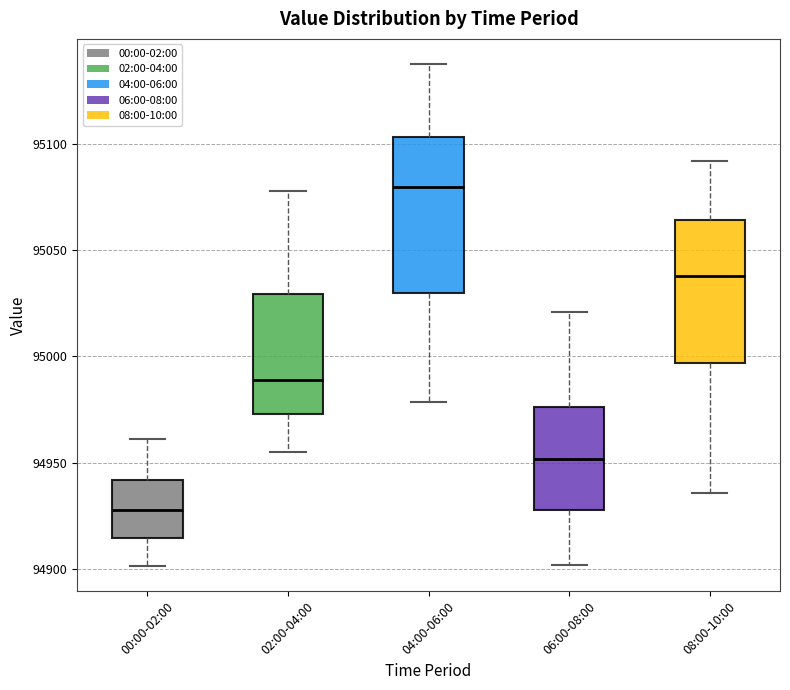

Reading left to right, read every box against the y-axis: the position of its median line, the range the box covers, and the ends of its whiskers. The values are not printed on the chart, so give them approximately, as read against the axis.

00:00-02:00: median 94930, box 94915 to 94940, whiskers 94900 to 94960
02:00-04:00: median 94990, box 94975 to 95030, whiskers 94955 to 95080
04:00-06:00: median 95080, box 95030 to 95105, whiskers 94980 to 95140
06:00-08:00: median 94950, box 94930 to 94975, whiskers 94900 to 95020
08:00-10:00: median 95040, box 94995 to 95065, whiskers 94935 to 95090